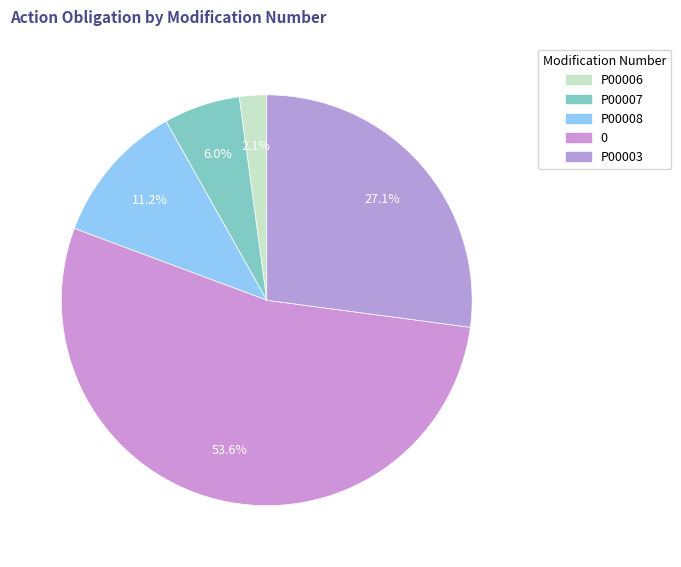

Does any single category account for the majority?

Yes